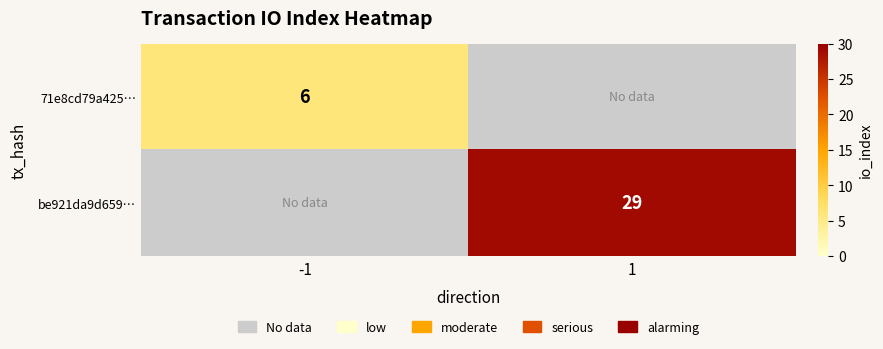

True or false: 71e8cd79a425… has a value of 0 at 1.

True